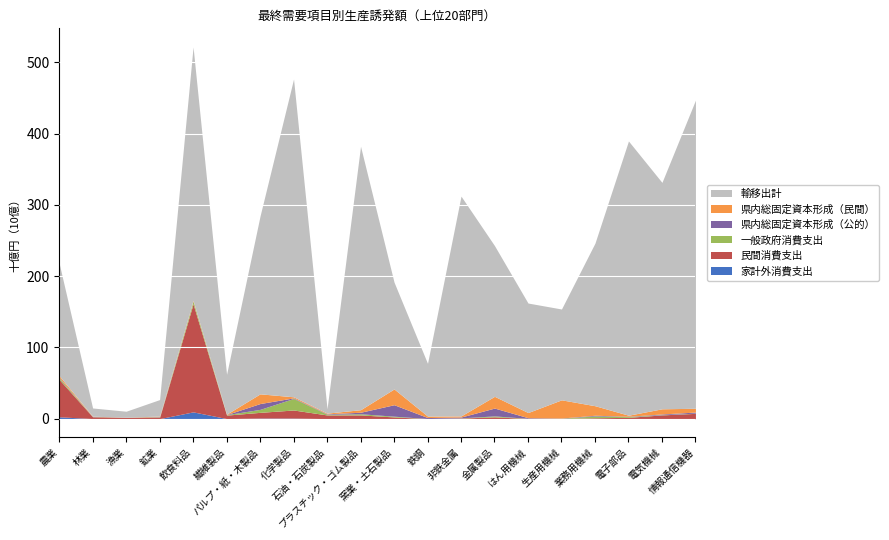

Which series has the largest range (max minus min)?

輸移出計